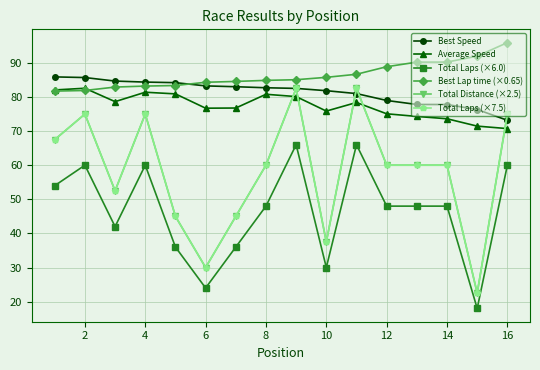

What is the difference between the second highest and minimum values in the Best Speed series?

12.5